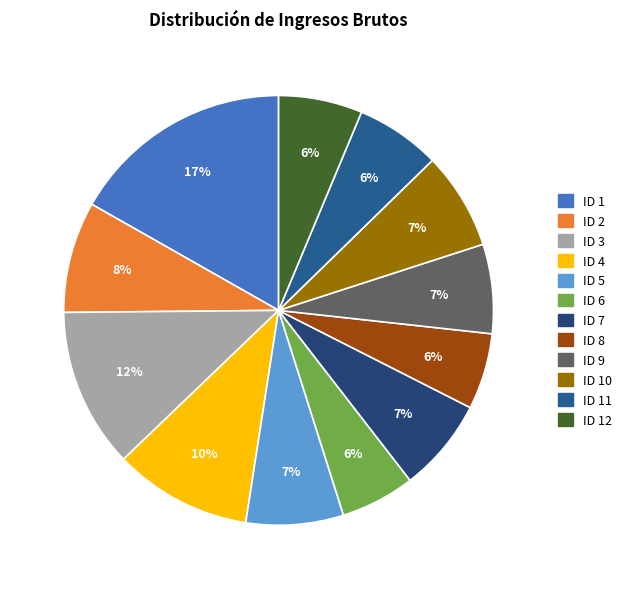

Which has a higher value, ID 1 or ID 11?

ID 1